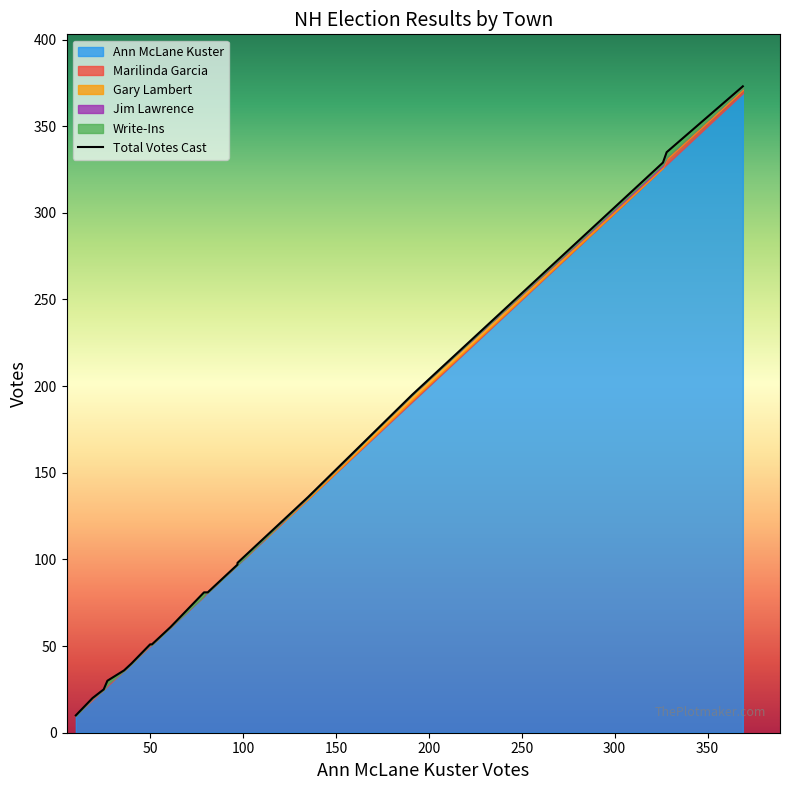

True or false: Jim Lawrence and Total Votes Cast intersect in this chart.

False